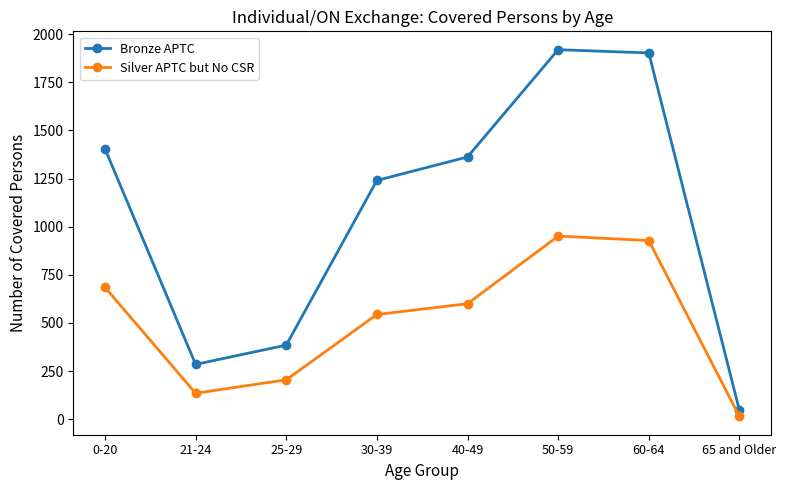

At which category is the sum across all series the highest?

50-59